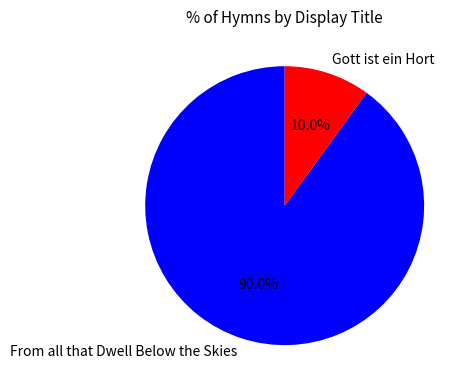

What percentage do Gott ist ein Hort and From all that Dwell Below the Skies together represent?

100.0%